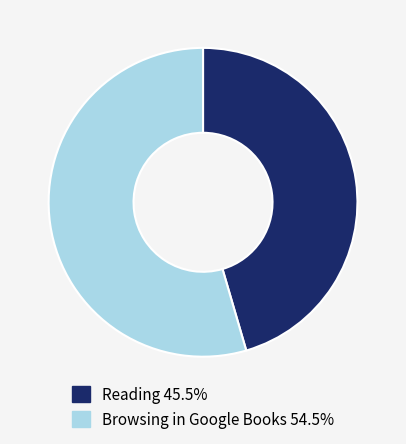

What is the largest slice in the pie chart?

Browsing in Google Books